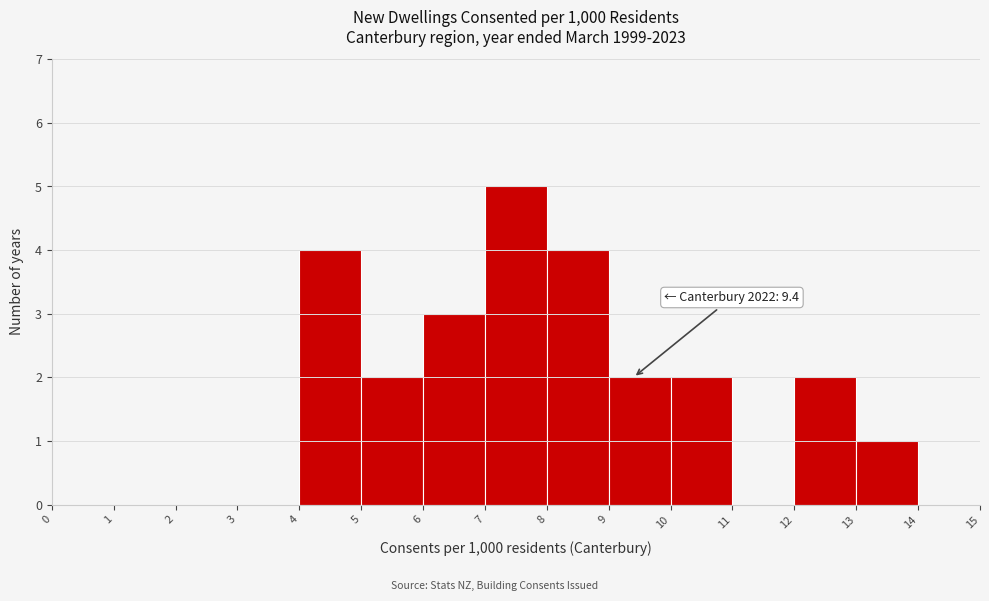

Over which range of the x-axis is the bar tallest?

7 to 8